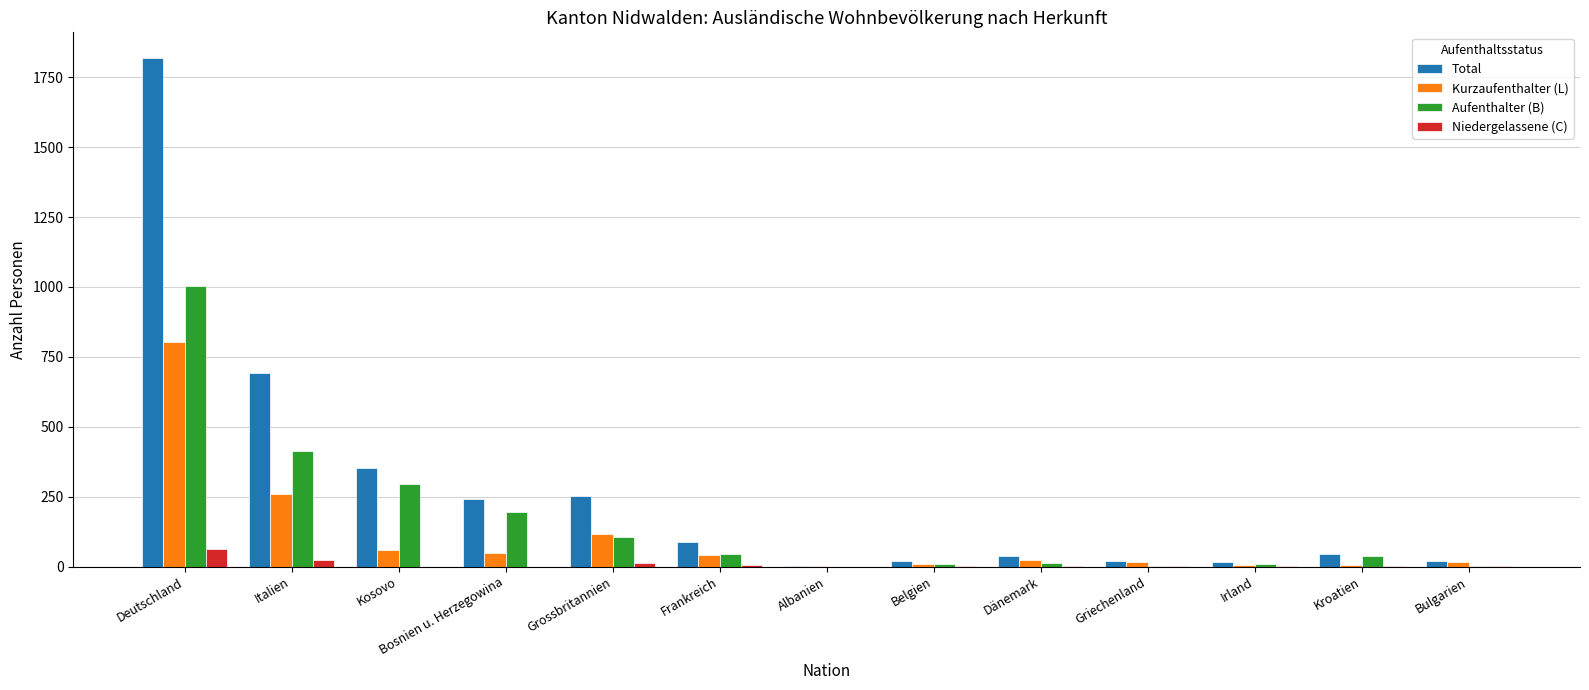

What value does the Aufenthalter (B) series have at Deutschland?

1002